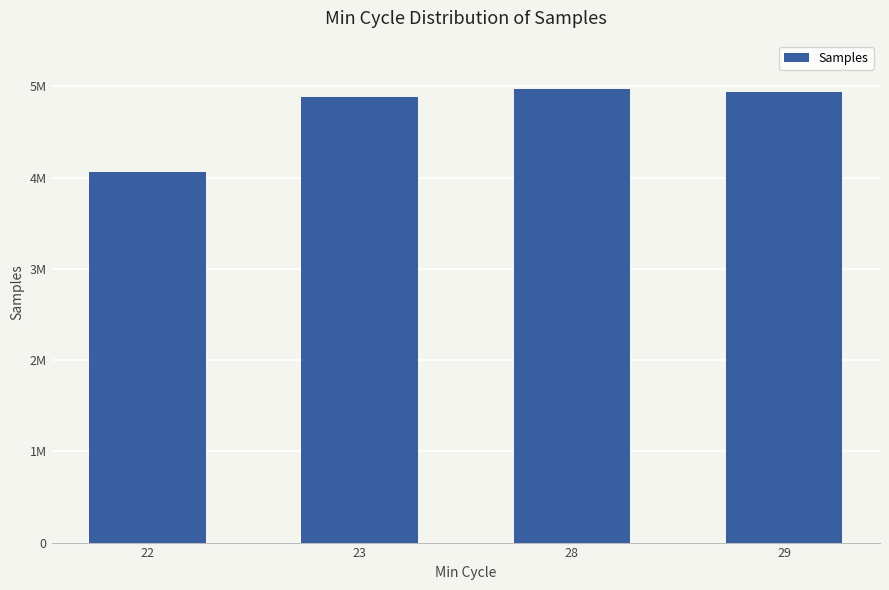

What is the sum of the values at 29 and 22?

8992496